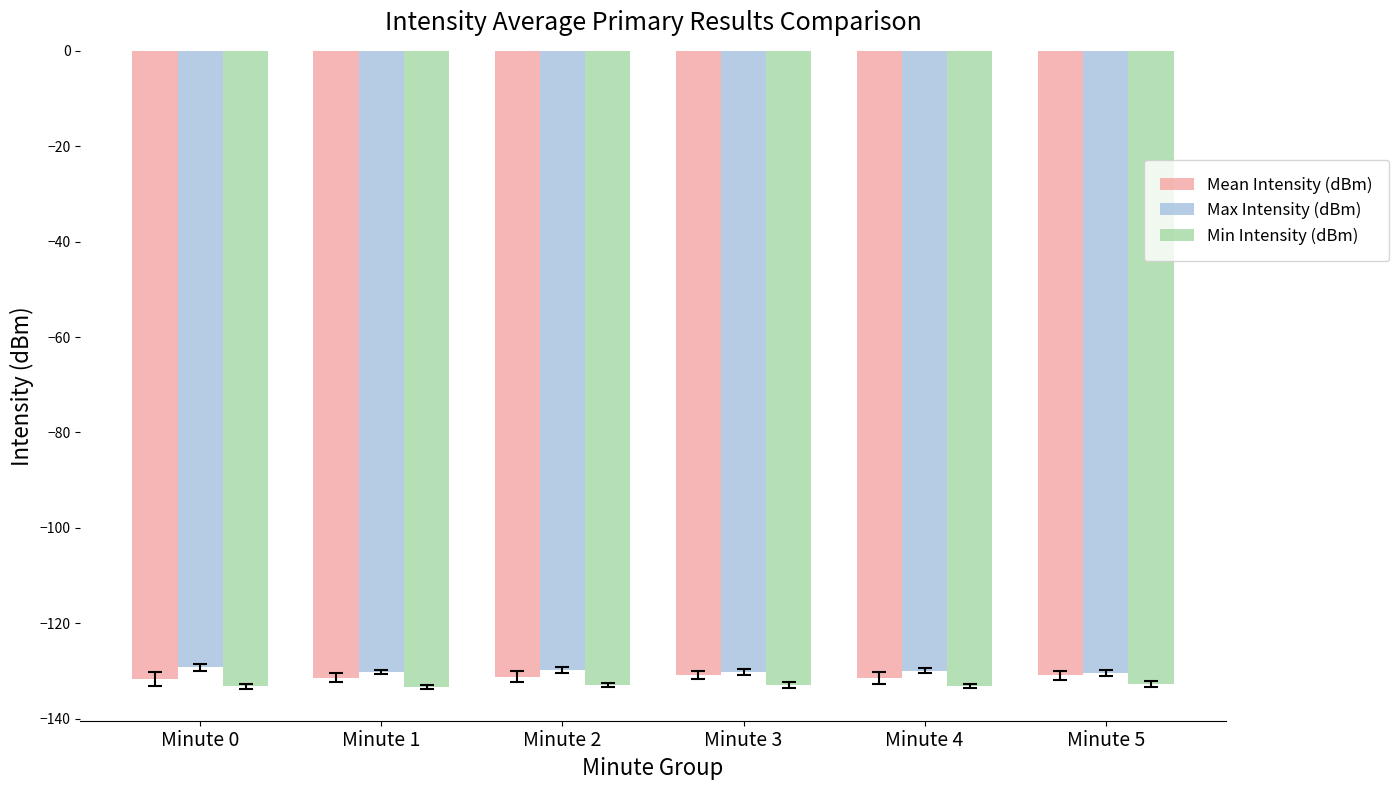

Is it true that Max Intensity (dBm) equals -50.2 at Minute 0?

False